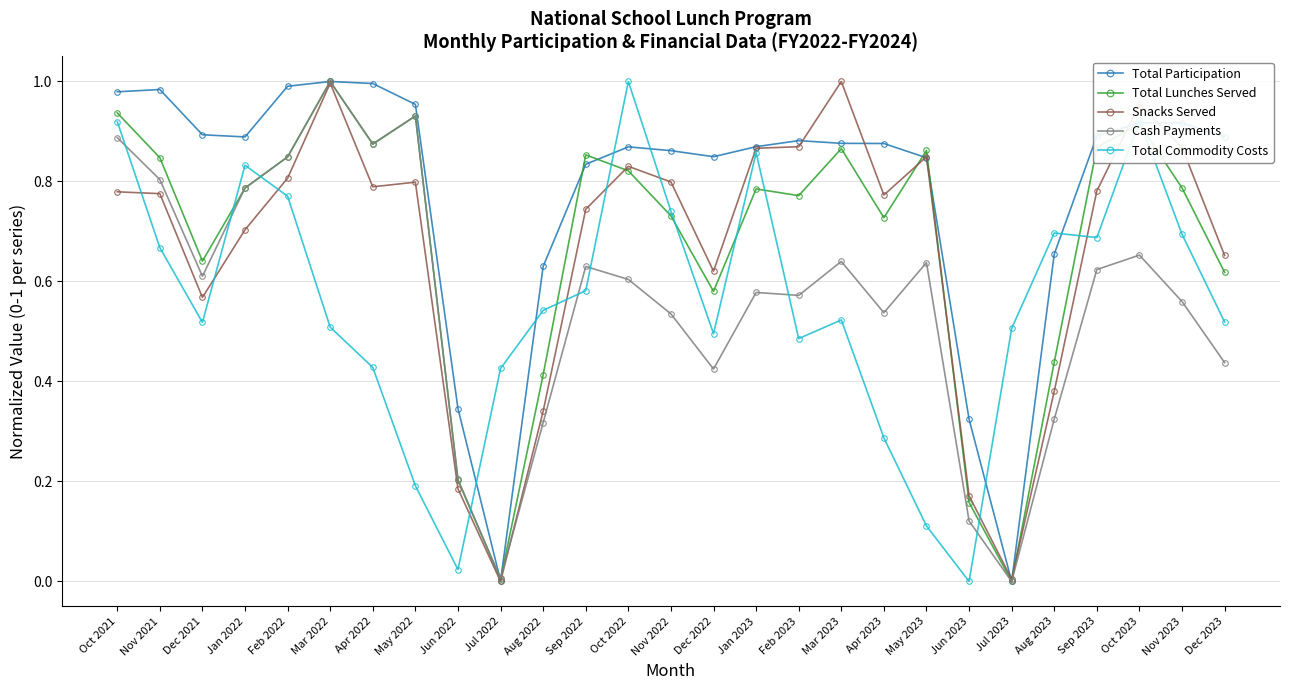

What is the total value across all series at Jan 2023?

4.0